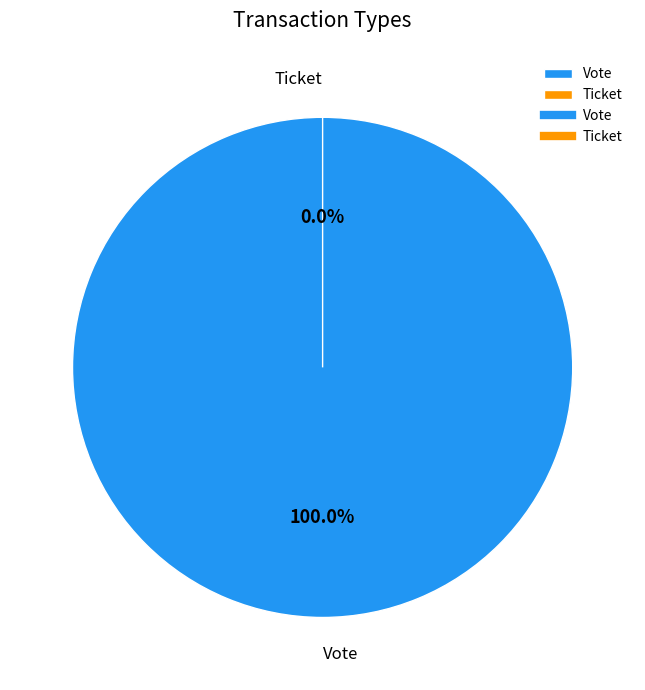

Is it true that Ticket is 10% of the pie?

False